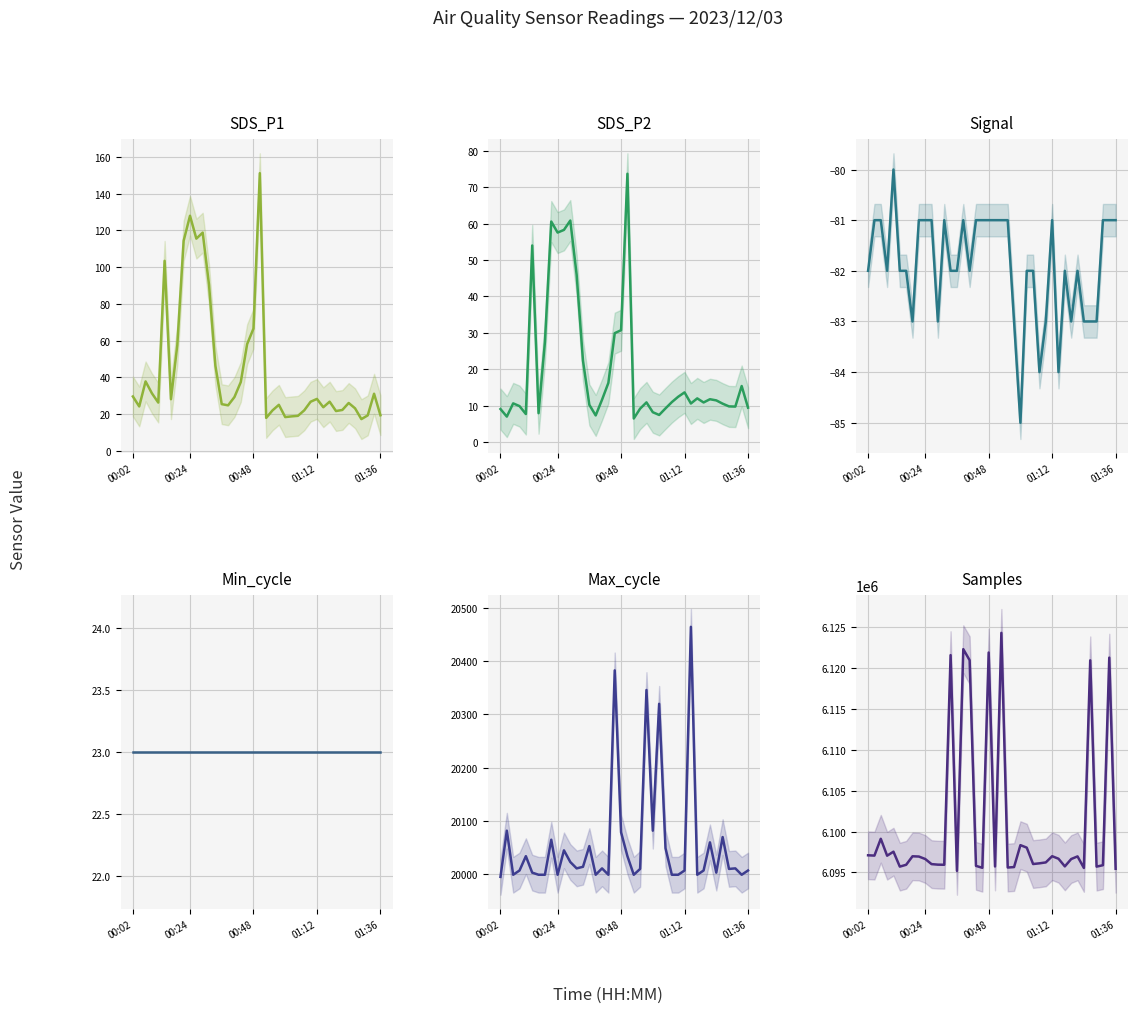

What position from the right is 21?

19